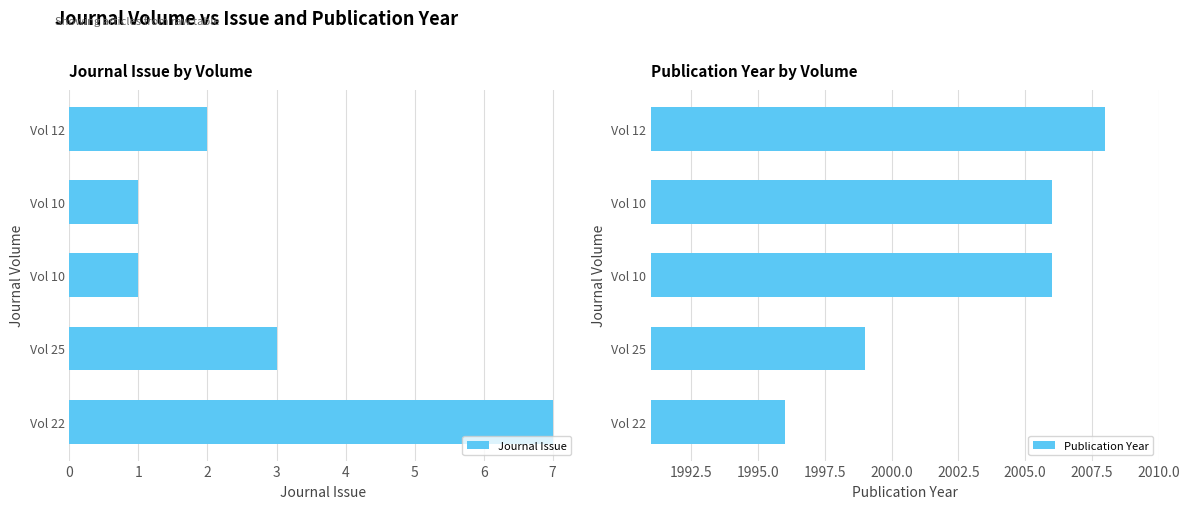

What are all the series names shown in the legend?

Journal Issue, Publication Year